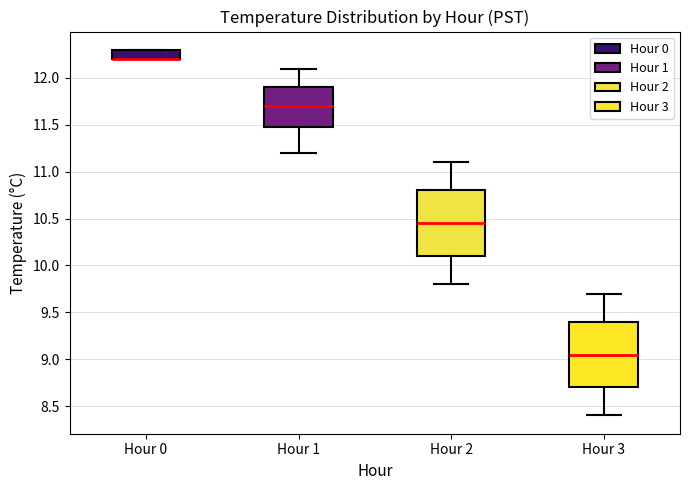

Reading left to right, read every box against the y-axis: the position of its median line, the range the box covers, and the ends of its whiskers. The values are not printed on the chart, so give them approximately, as read against the axis.

Hour 0: median 12.20 (drawn on the box's lower edge), box 12.20 to 12.30, whiskers 12.20 to 12.30
Hour 1: median 11.70, box 11.50 to 11.90, whiskers 11.20 to 12.10
Hour 2: median 10.45, box 10.10 to 10.80, whiskers 9.80 to 11.10
Hour 3: median 9.05, box 8.70 to 9.40, whiskers 8.40 to 9.70